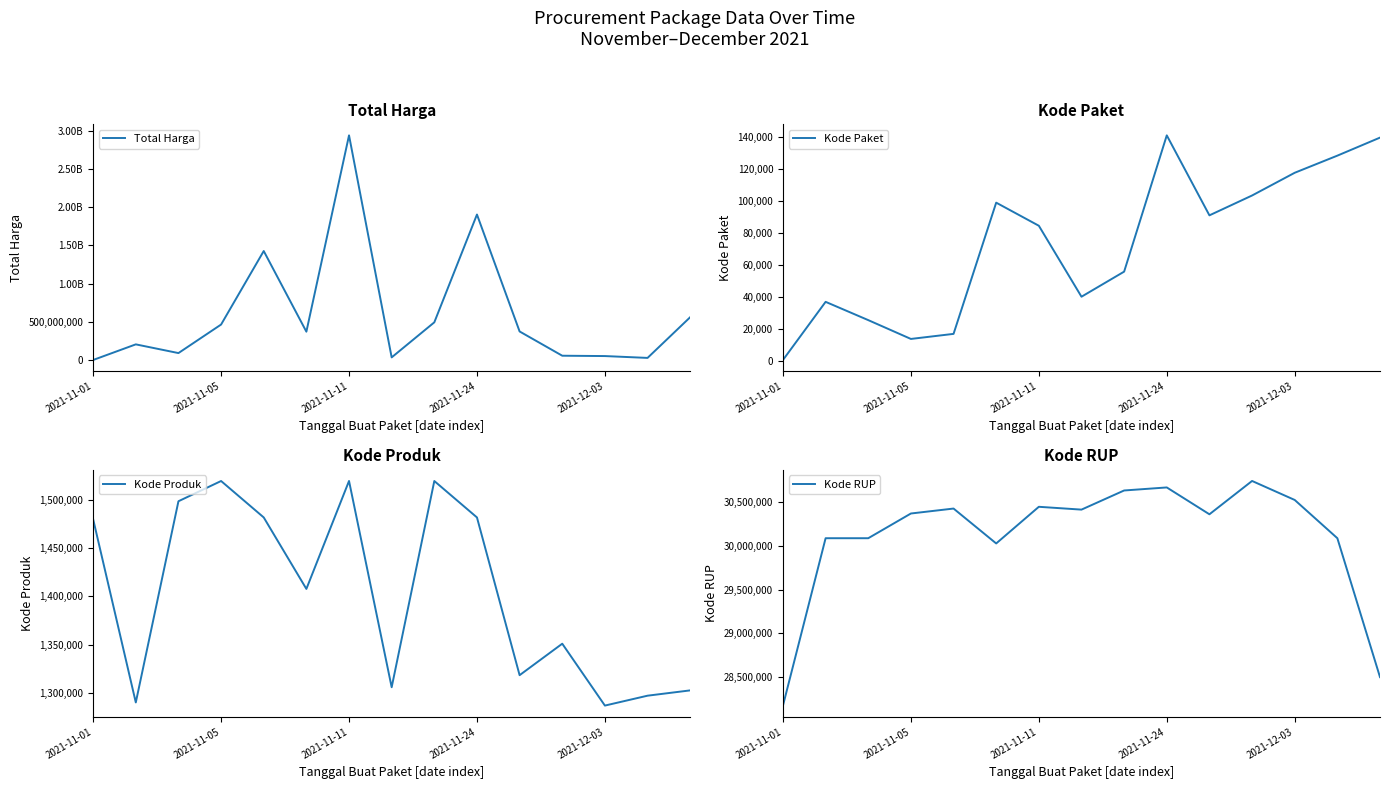

What is the average value of the Total Harga series?

599613332